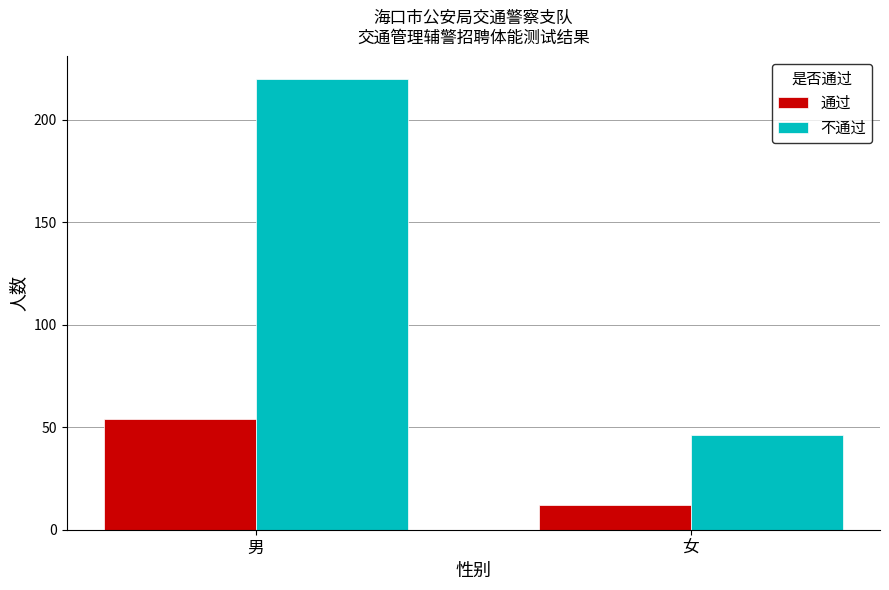

At 男, list the series in order from largest to smallest.

不通过, 通过